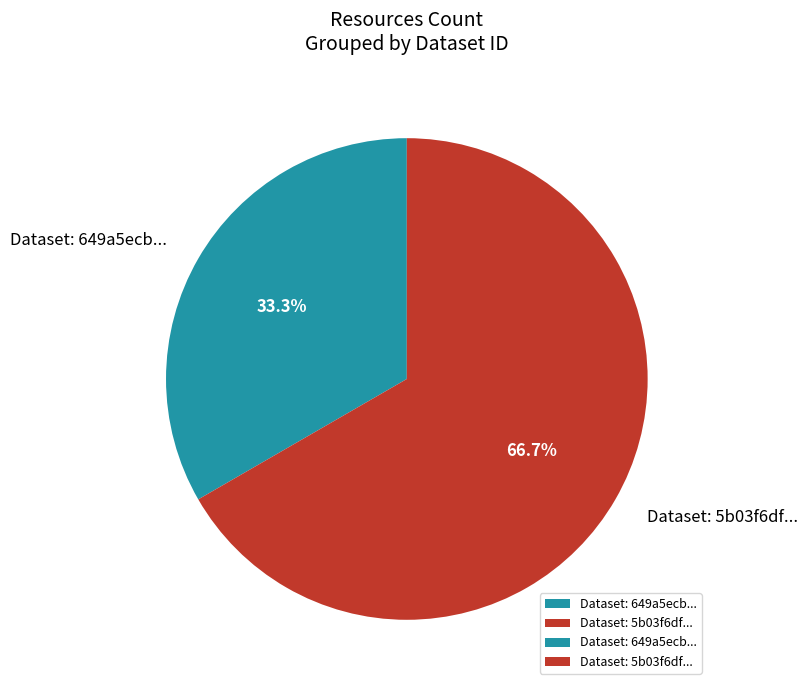

What is the largest slice in the pie chart?

Dataset: 5b03f6df...